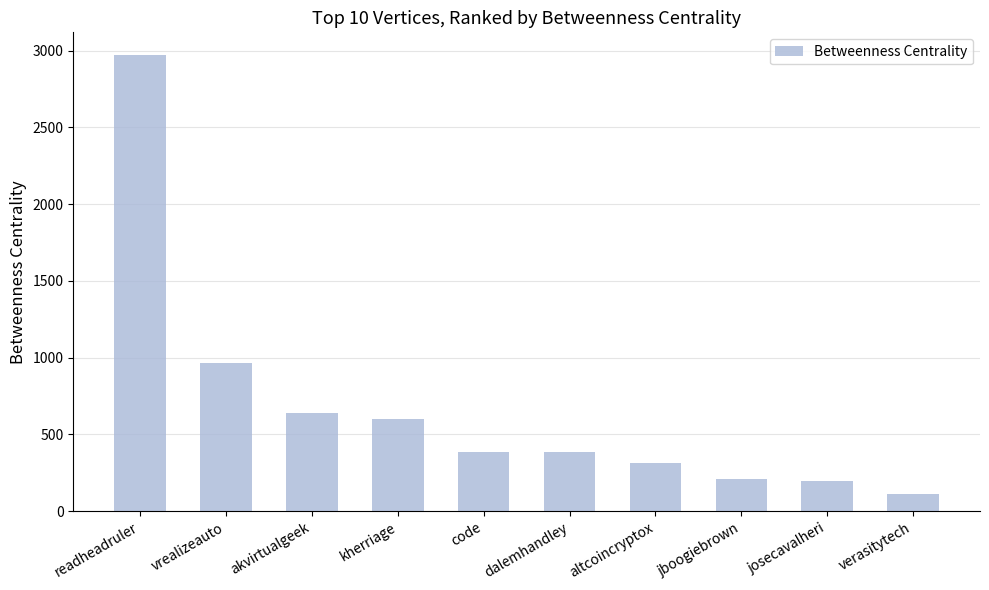

Are the bars horizontal?

No